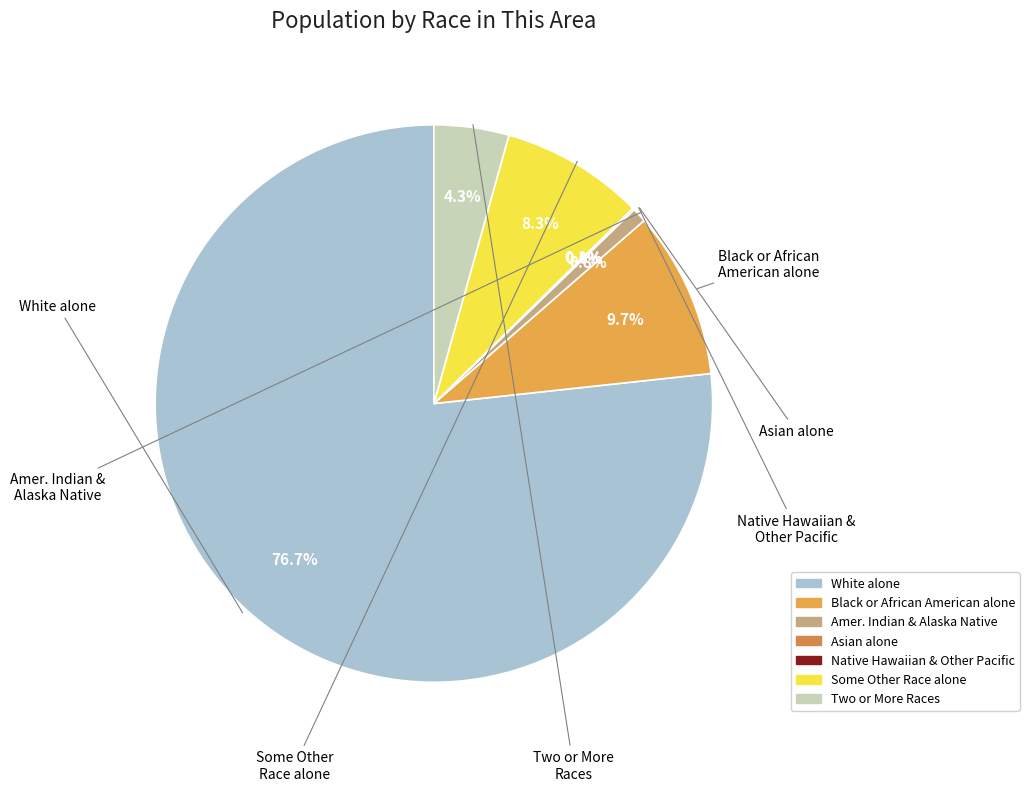

Approximately how many times larger is the value at White alone compared to American Indian and Alaska Native?

90.6